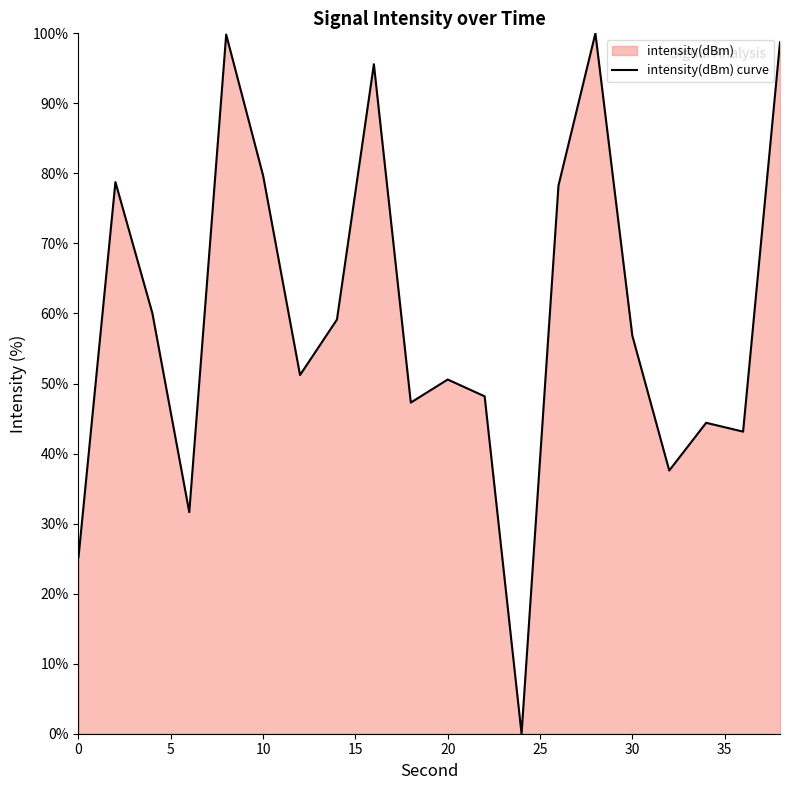

What is the greatest value displayed?

100.0